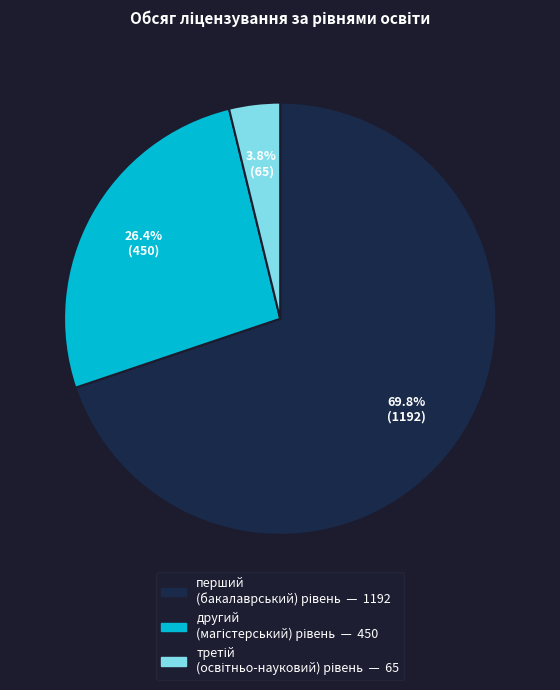

Is there any slice that represents more than half of the pie?

Yes